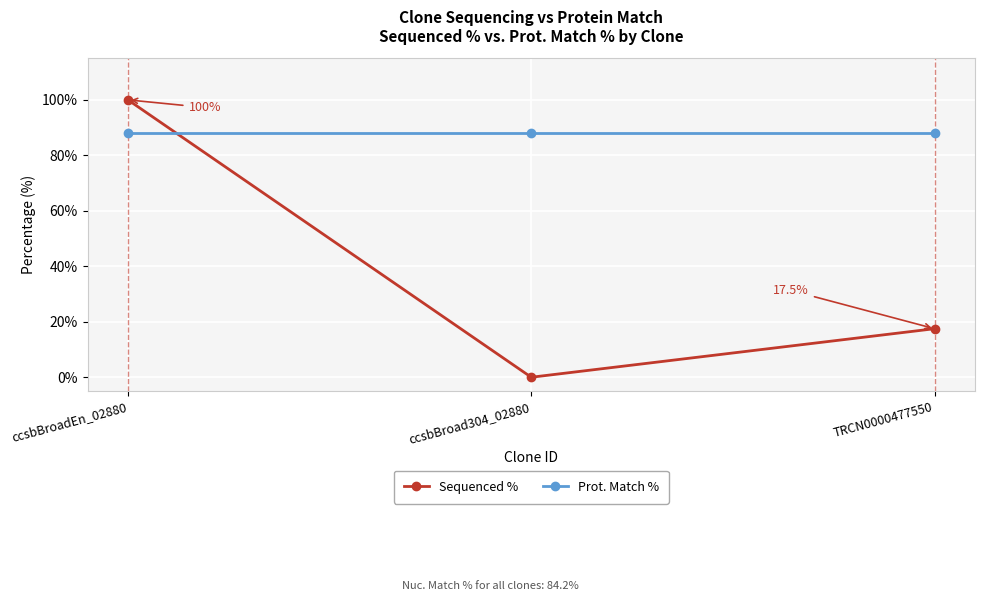

What is the lowest value of the Prot. Match % series?

88.1